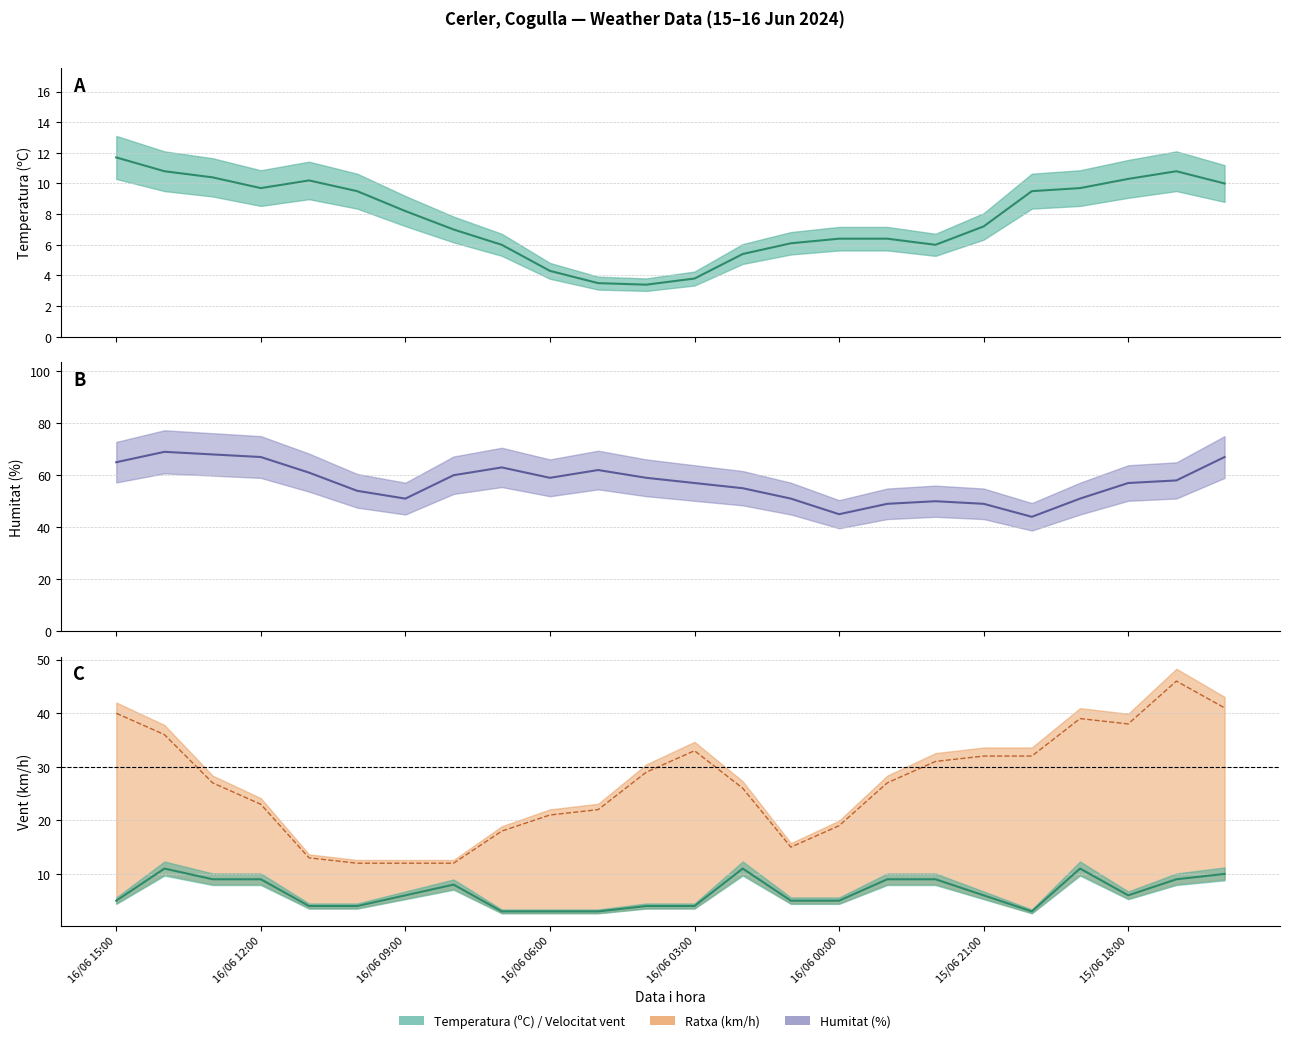

Does the chart display data point markers on the line(s)?

No